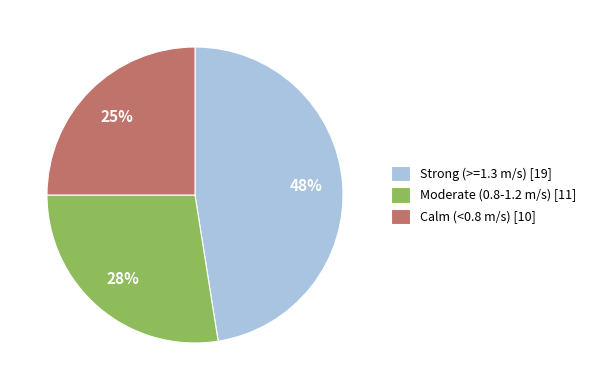

How many segments does this pie chart have?

3